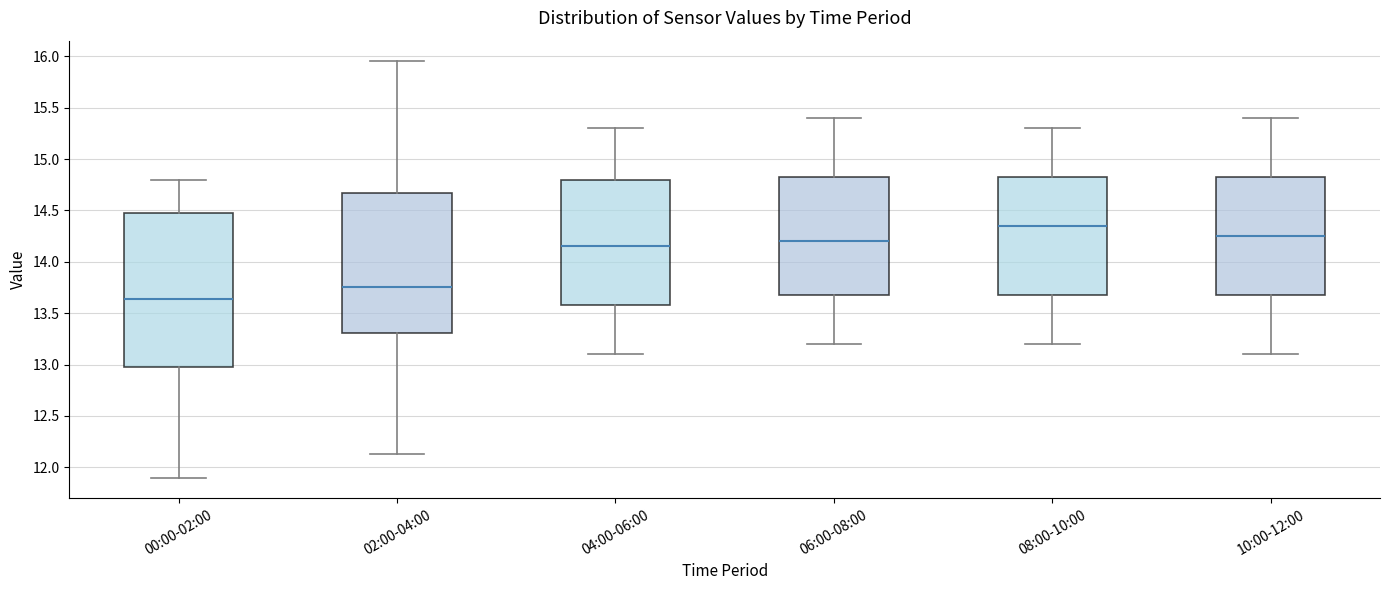

Where does the lower whisker of the box for 10:00-12:00 end on the y-axis? The values are not printed on the chart, so give them approximately, as read against the axis.

13.10